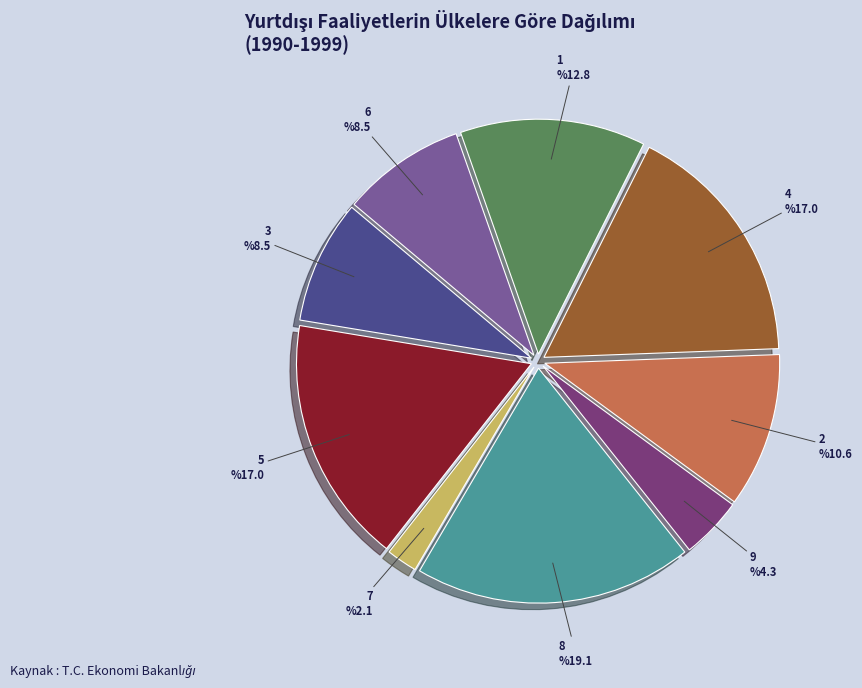

Does 1 represent more than half of the total?

No